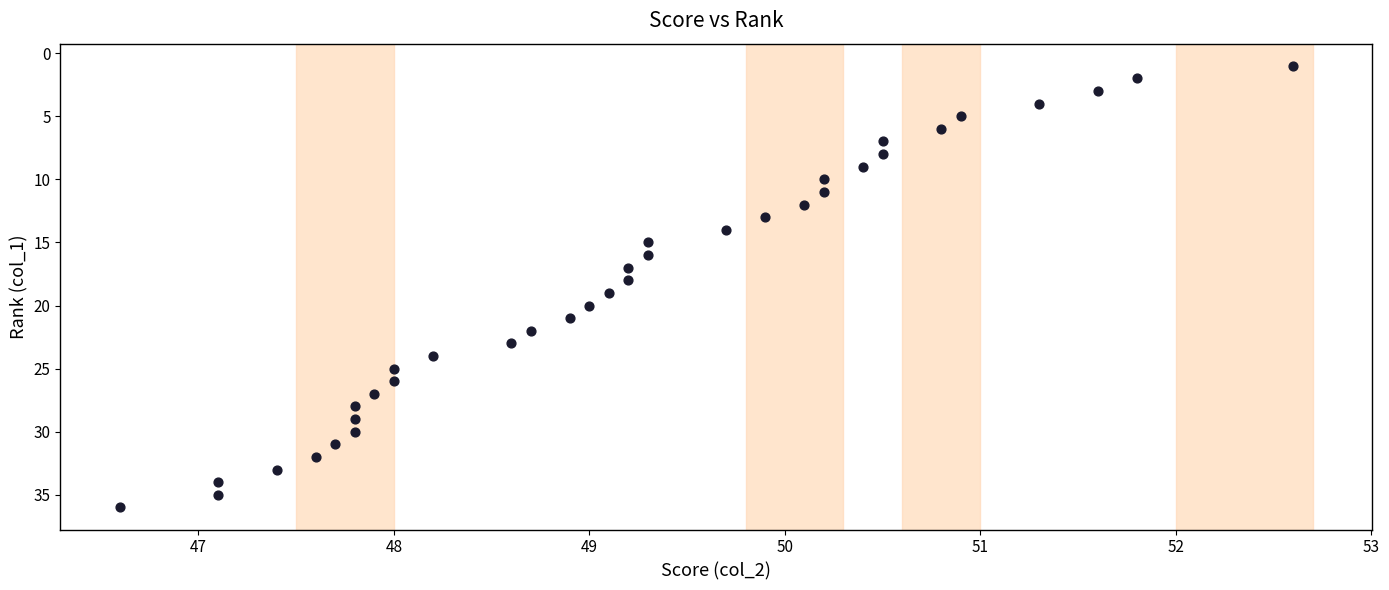

What is the range of Y values (max minus min)?

35